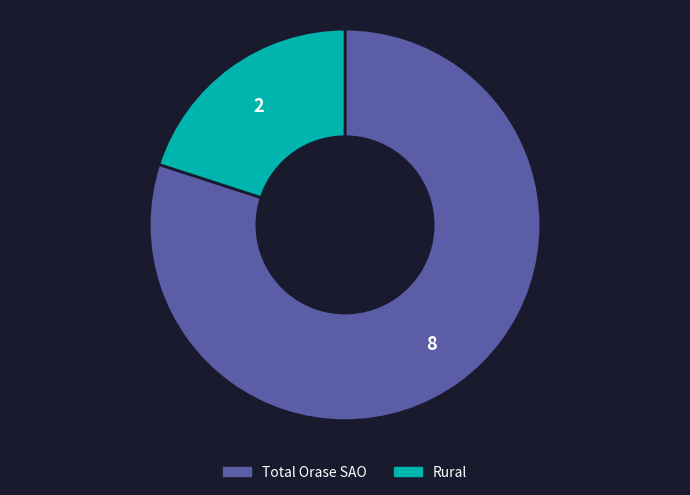

The Rural slice represents 9% of the pie. True or false?

False